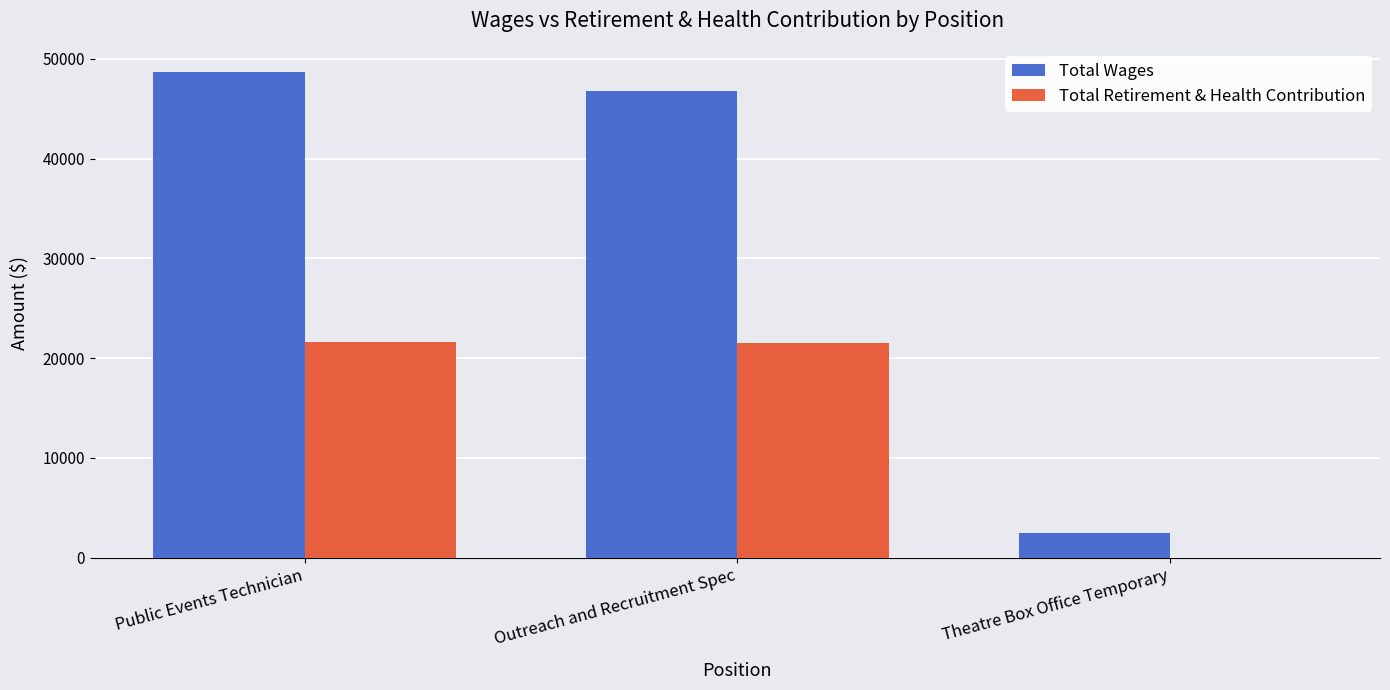

What is the highest value of the Total Retirement & Health Contribution series?

21627.6